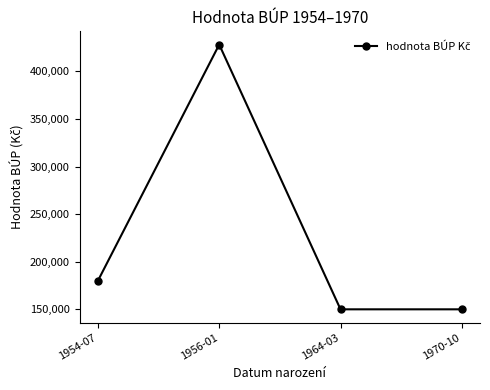

Which label corresponds to the largest value in the chart?

1956-01